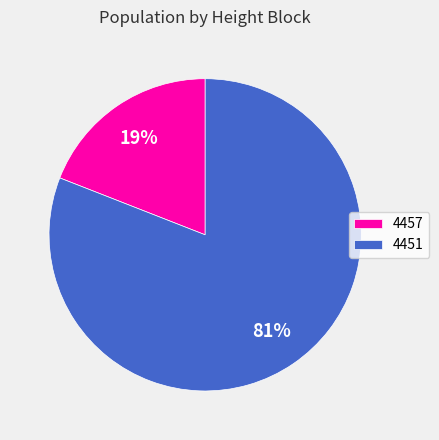

Which slice is the largest?

4451